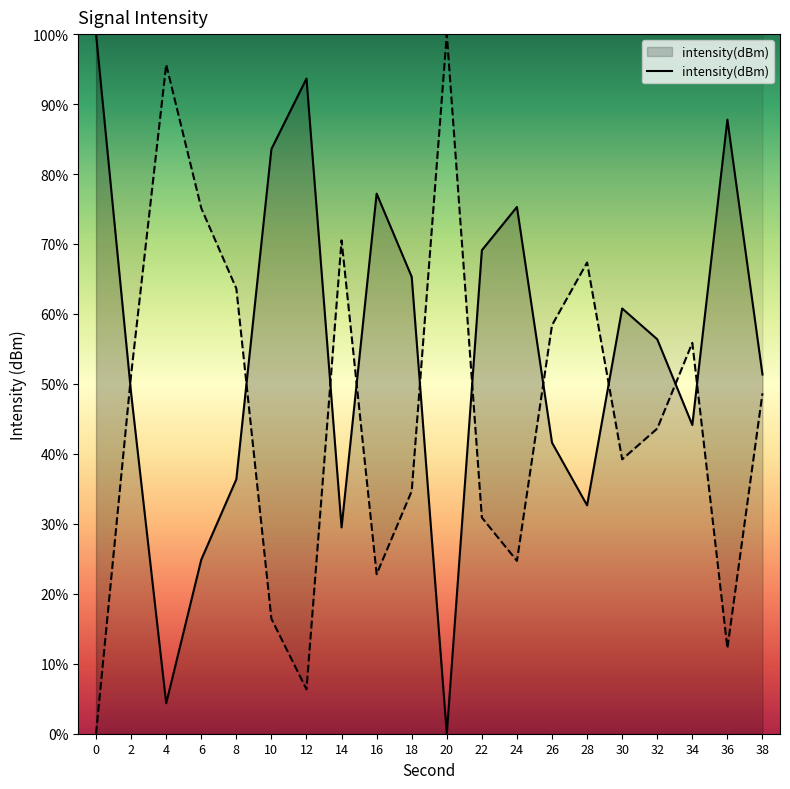

Rank the categories by value from lowest to highest.

20, 4, 6, 14, 28, 8, 26, 34, 2, 38, 32, 30, 18, 22, 24, 16, 10, 36, 12, 0